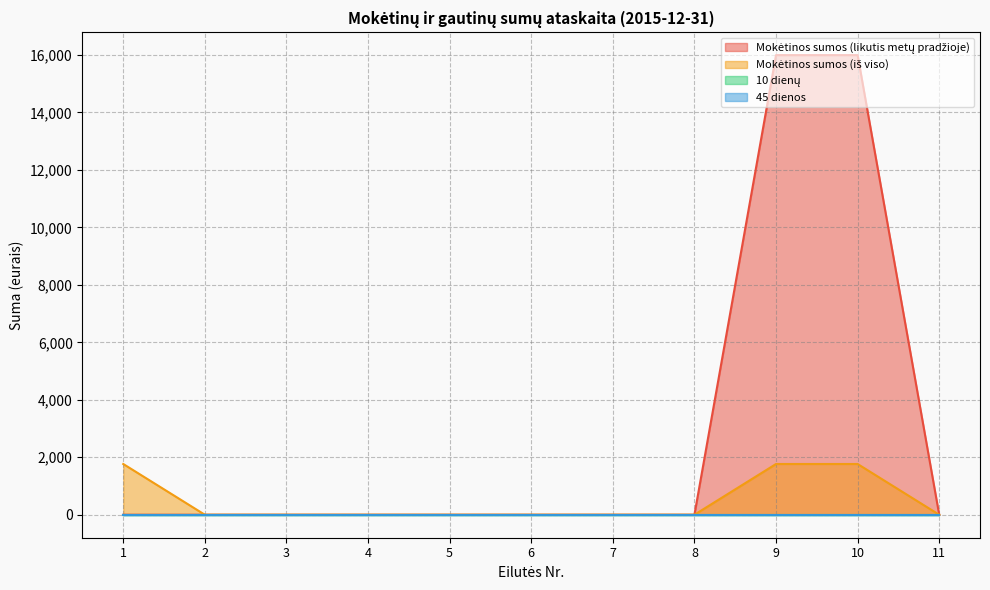

Between 10 and 11, which series saw the biggest shift?

Mokėtinos sumos (likutis metų pradžioje)